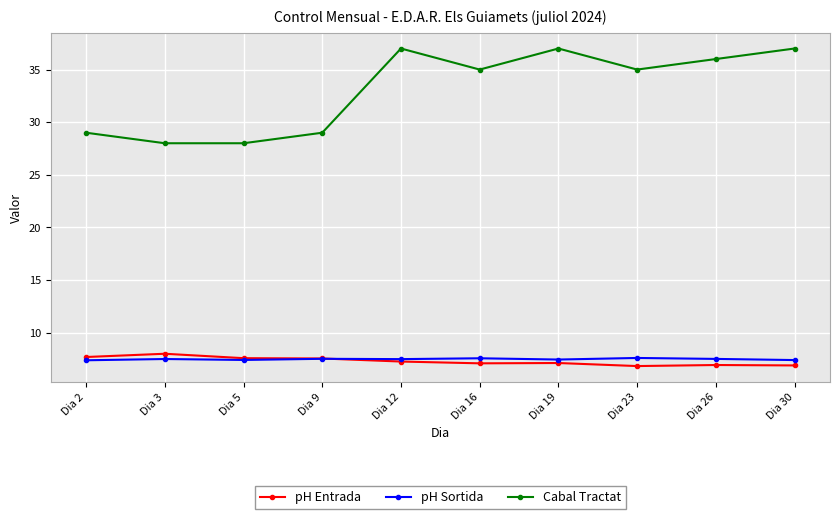

What are all the series names shown in the legend?

pH Entrada, pH Sortida, Cabal Tractat